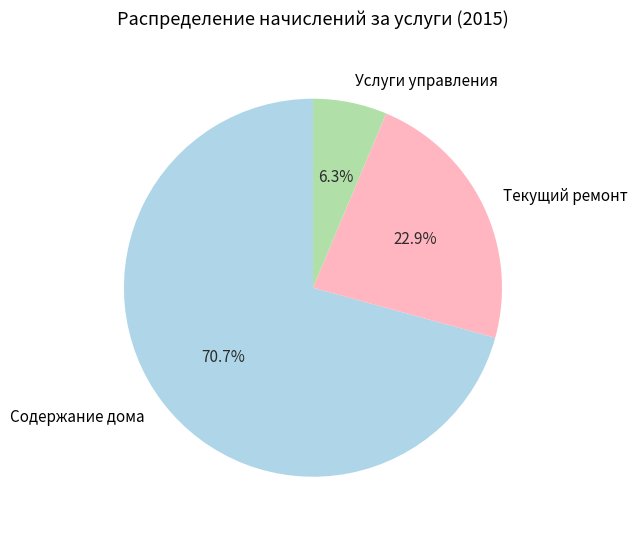

The Текущий ремонт slice represents 15% of the pie. True or false?

False